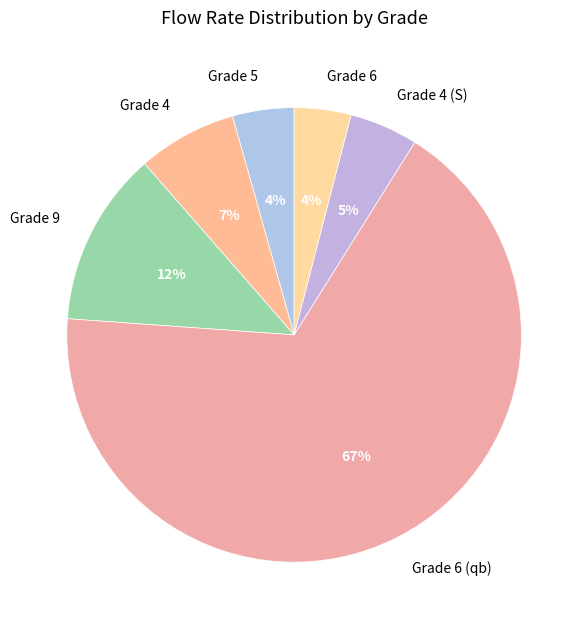

Is there a majority slice in this chart?

Yes